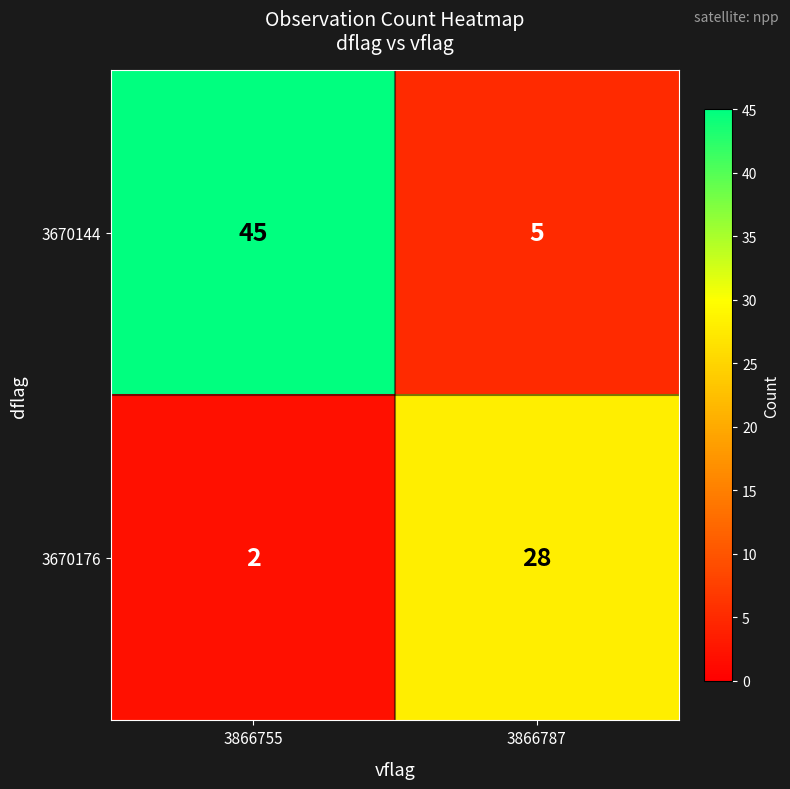

At which category does the chart reach its minimum across all series?

3866755